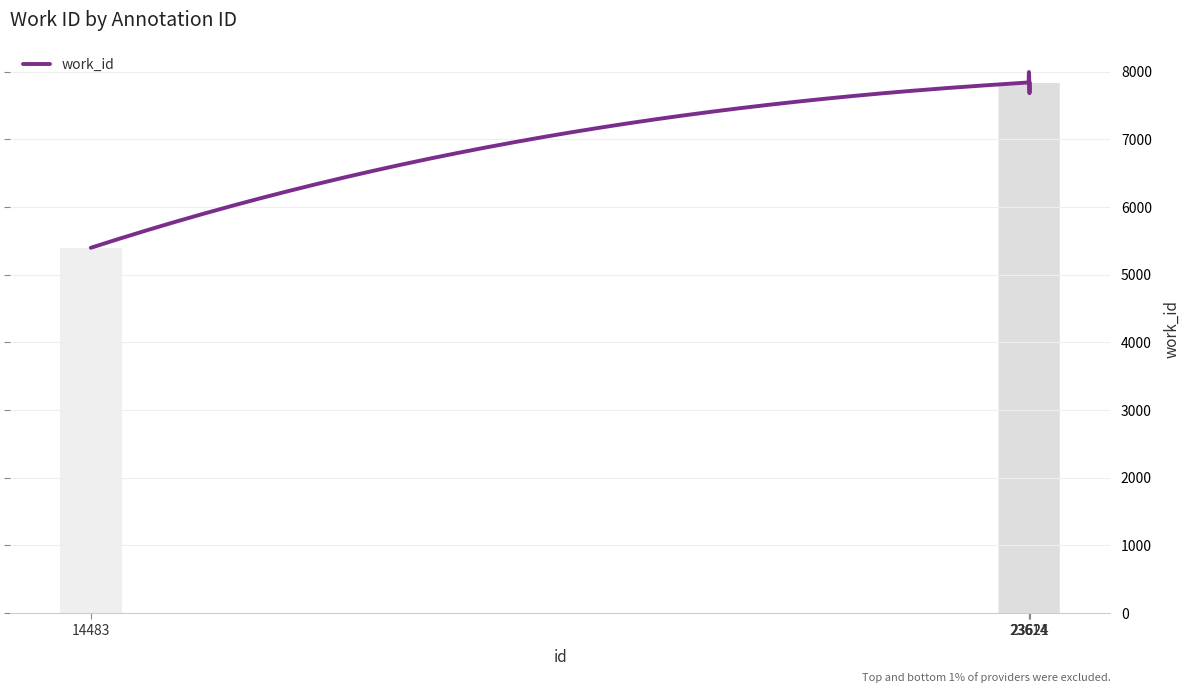

What is the maximum value shown in the chart?

7836